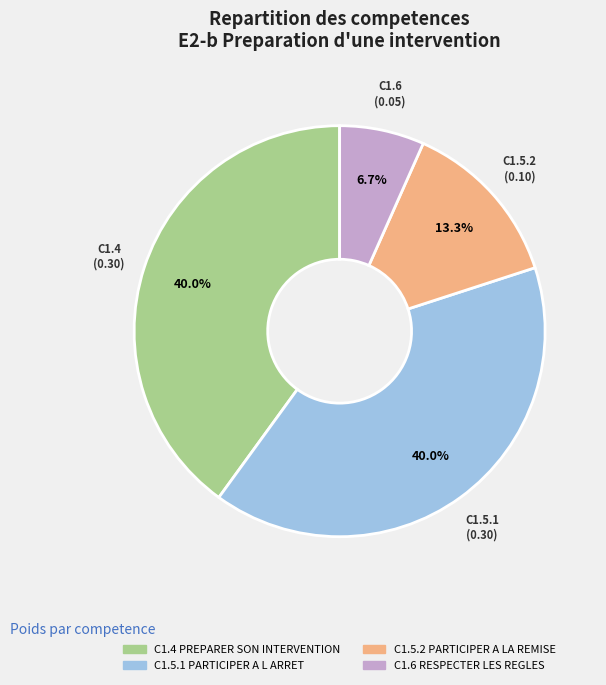

Which category has the smallest portion of the pie?

C1.6 RESPECTER LES REGLES